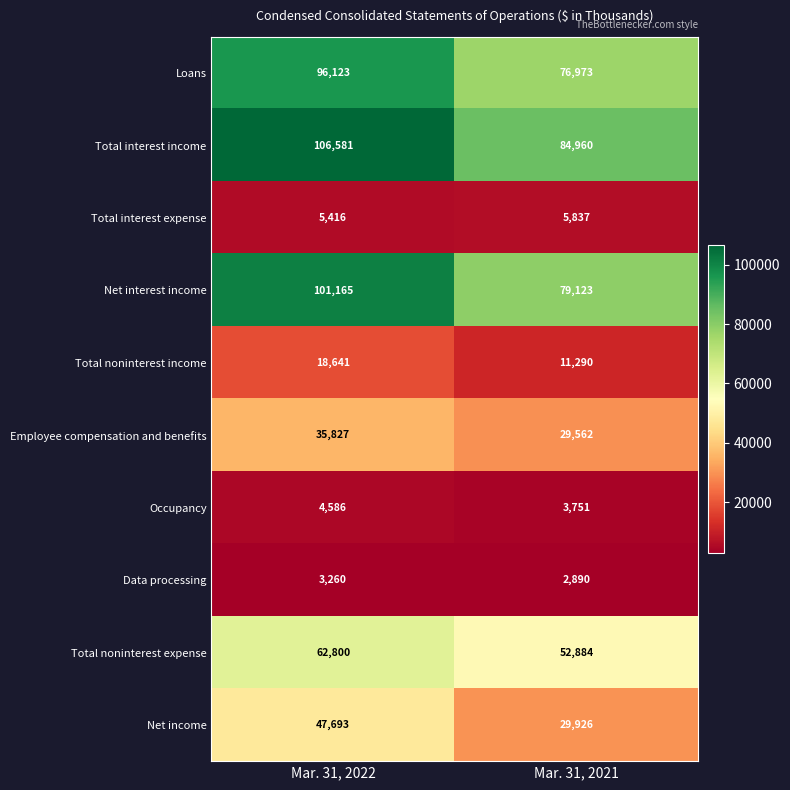

What is the difference between the Total interest income values at Mar. 31, 2021 and Mar. 31, 2022?

21621